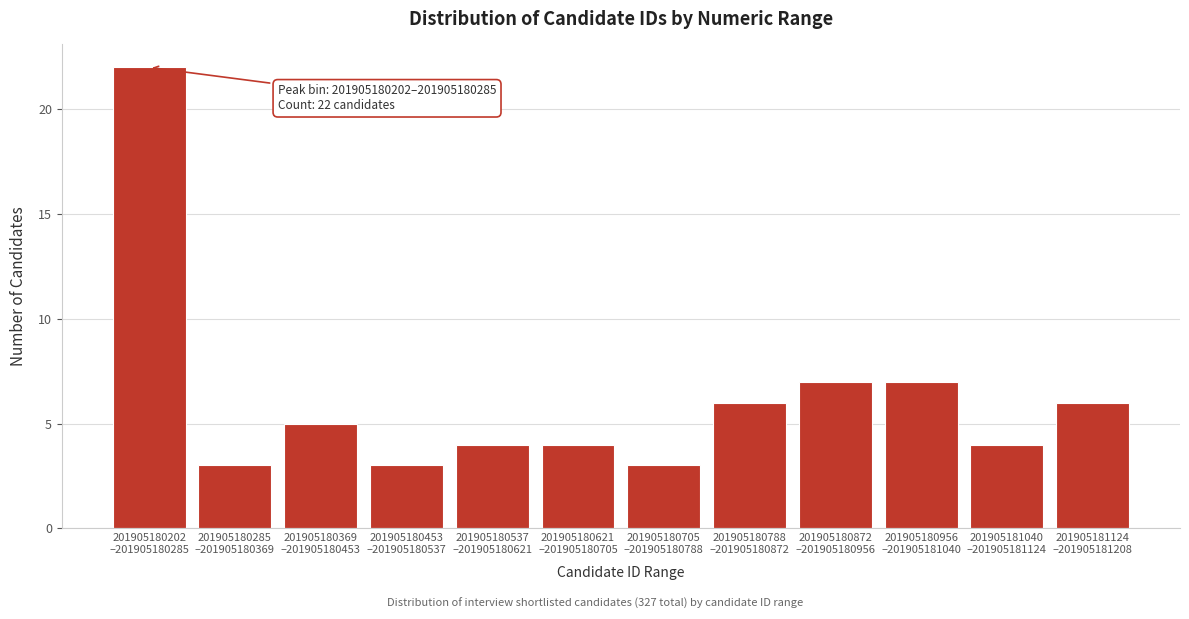

Reading right to left, what are all the values shown in this chart?

6	4	7	7	6	3	4	4	3	5	3	22